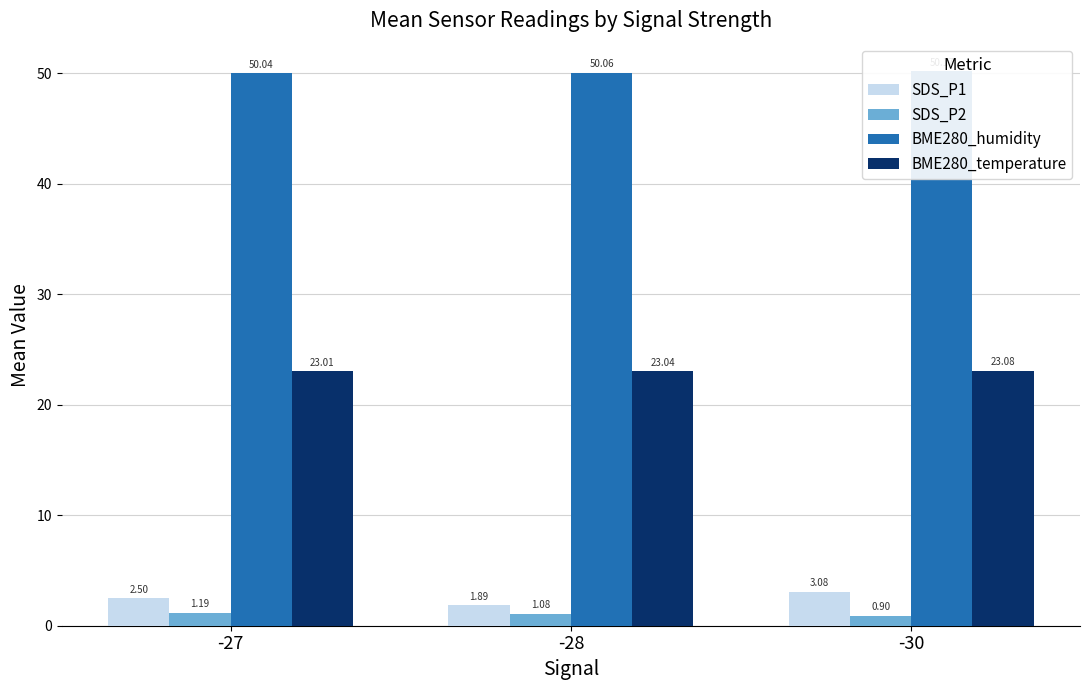

What is the difference between the SDS_P2 values at -30 and -27?

0.3